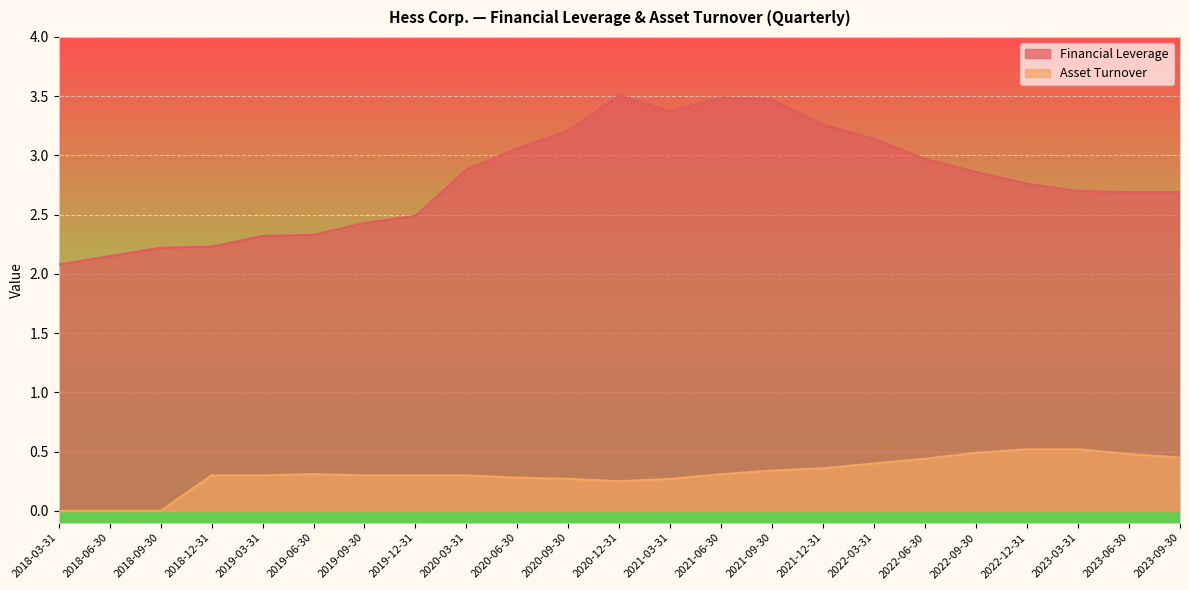

Is the value of Financial Leverage at 2022-09-30 greater than the value of Asset Turnover at 2019-12-31?

Yes